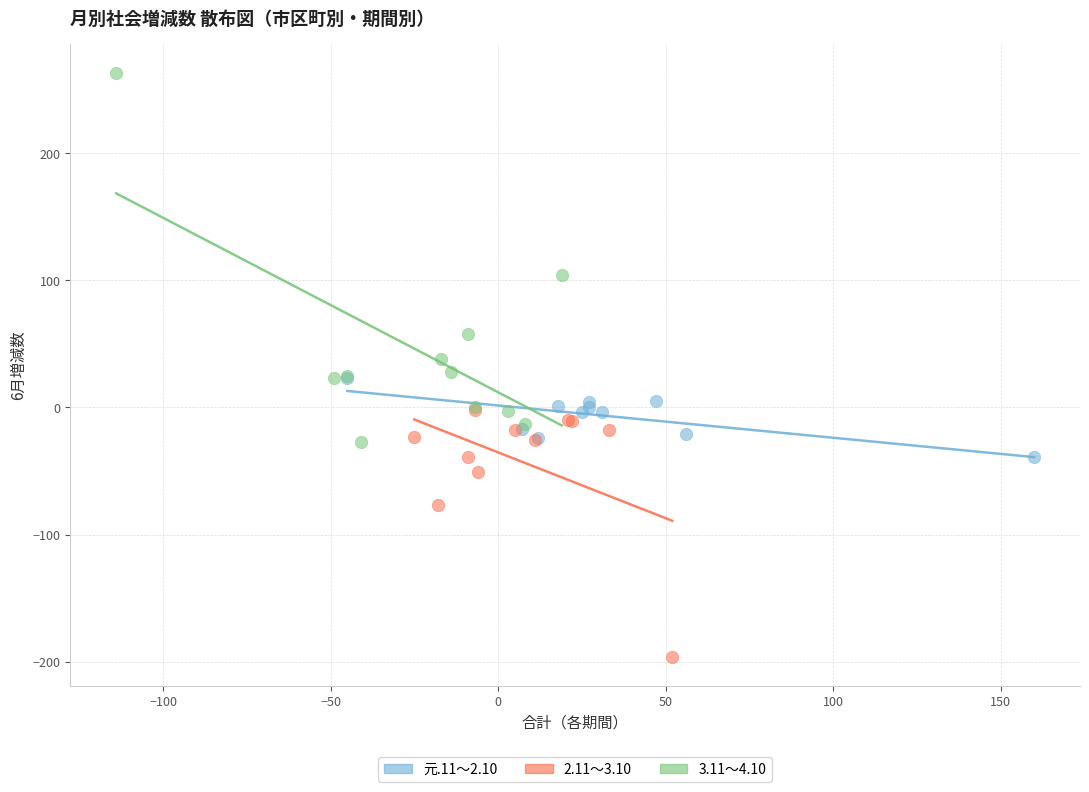

Which series has the largest Y range (max minus min)?

3.11～4.10